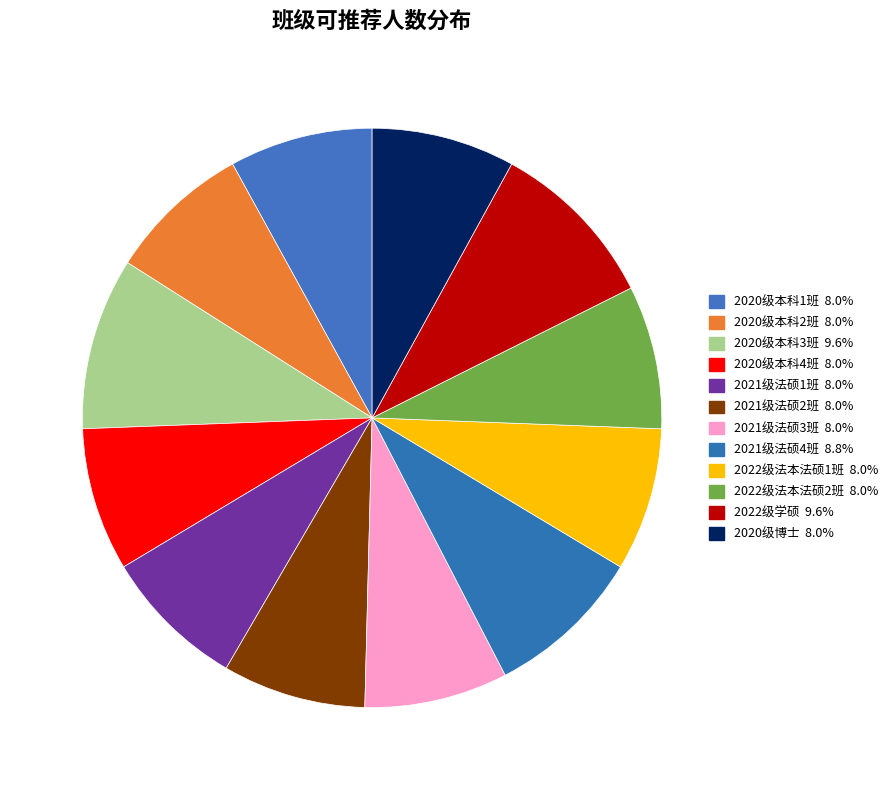

Count the number of slices in the pie.

12